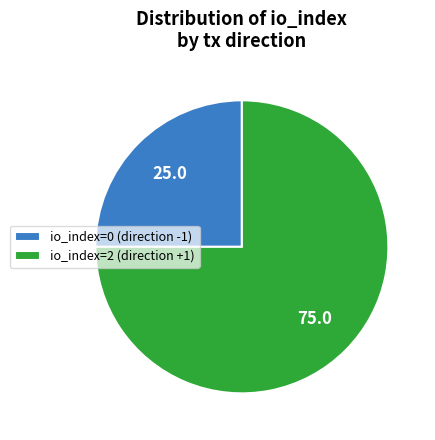

Which slice is the largest?

io_index=2 (direction +1)